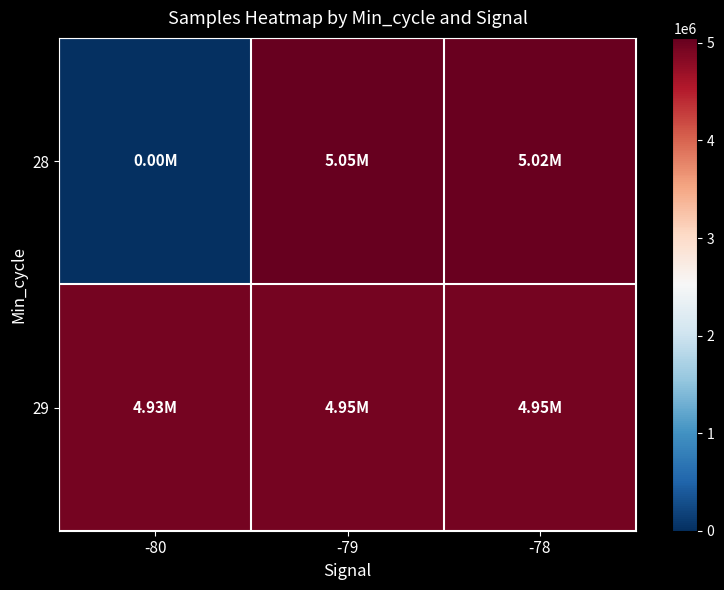

Rank the series by their average value, from lowest to highest.

28, 29